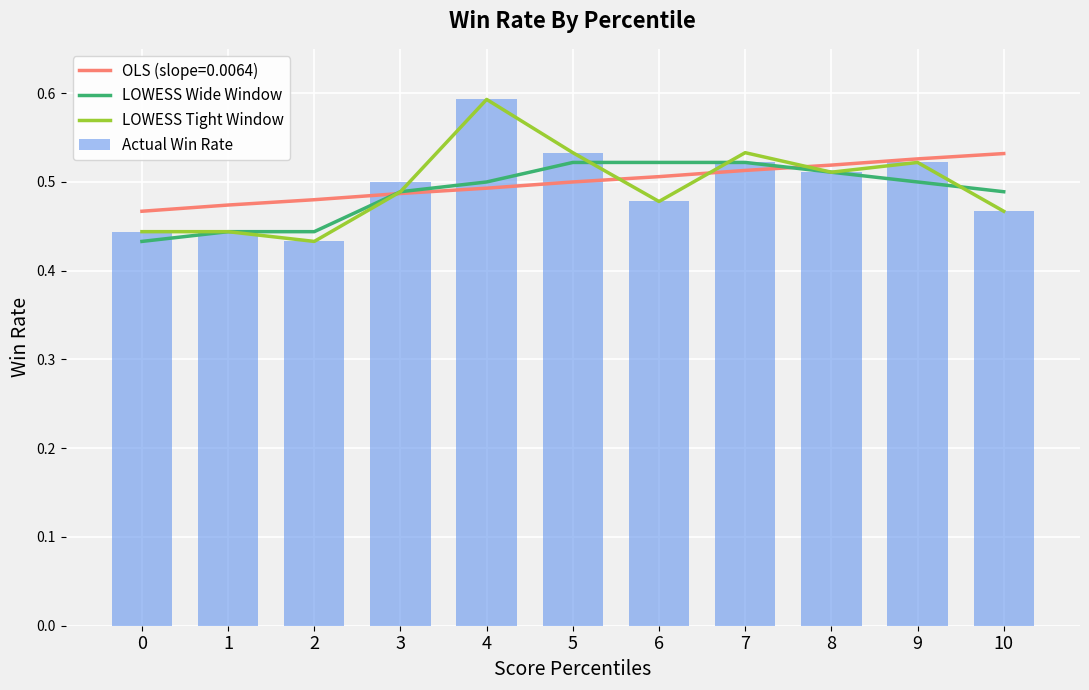

Are the bars horizontal?

No